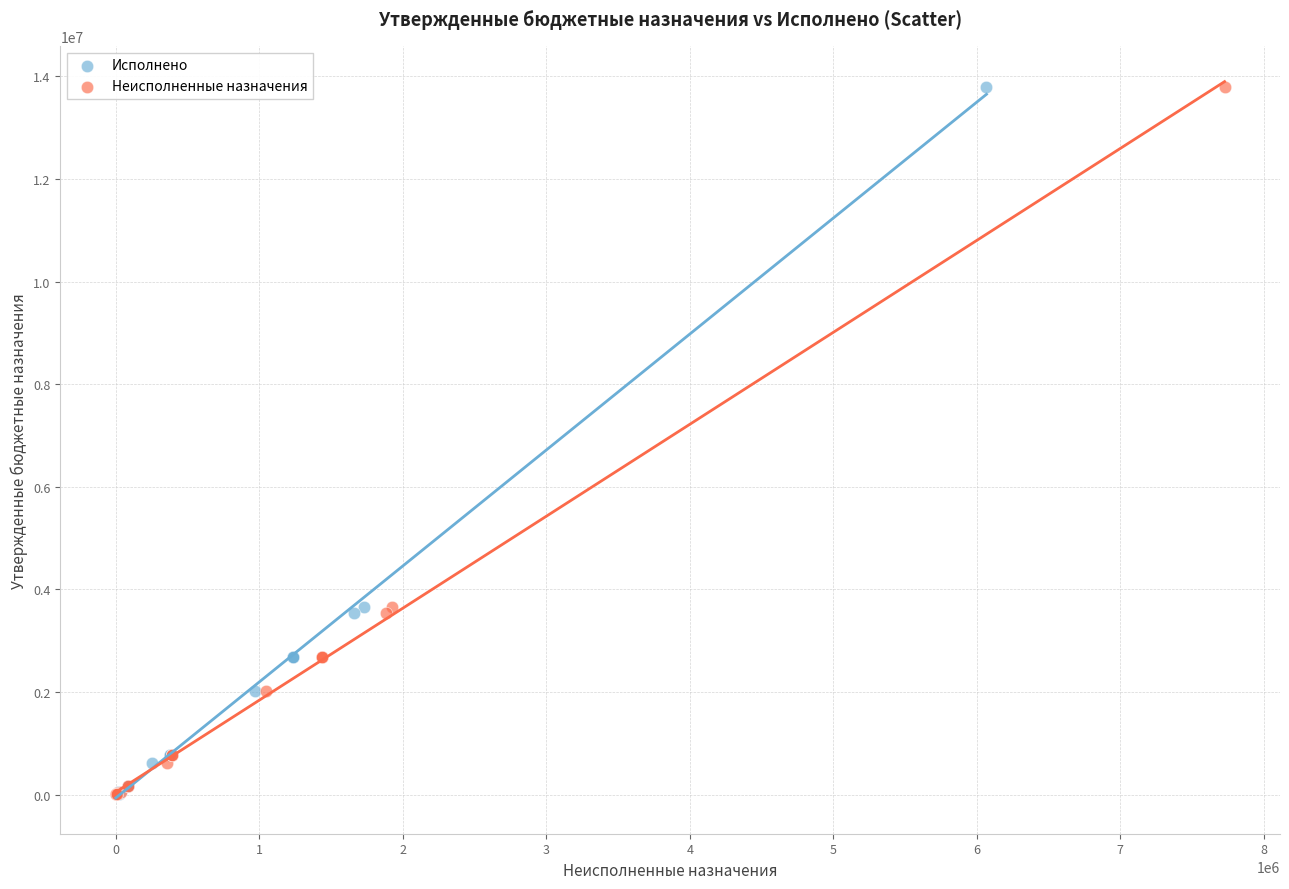

What are all the series names shown in the legend?

Исполнено, Неисполненные назначения